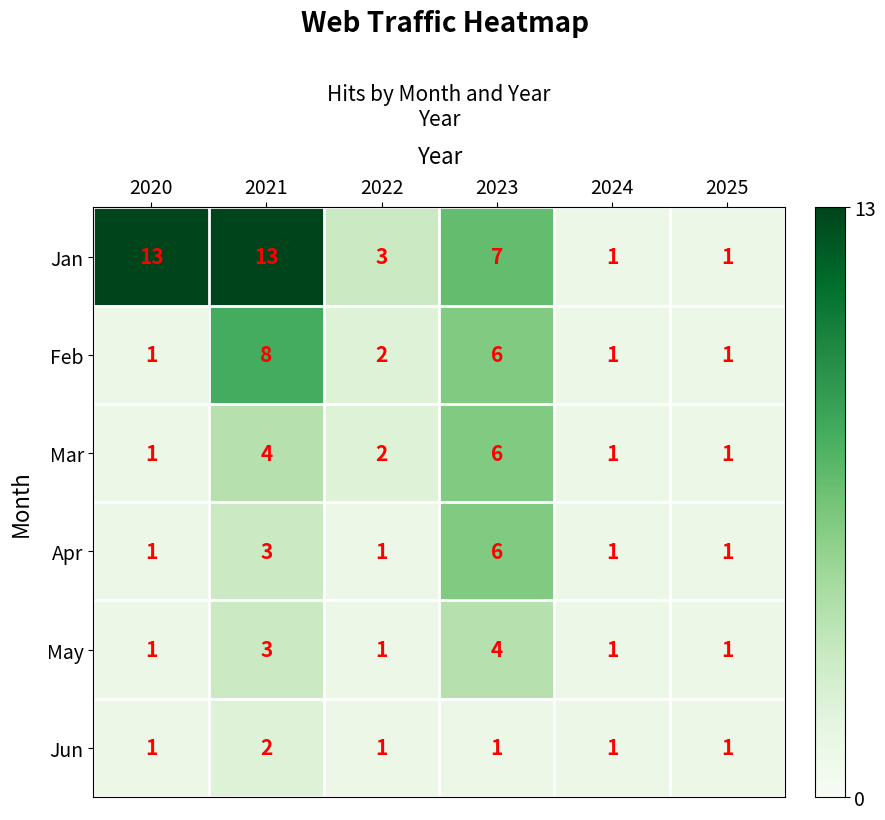

At which label does Apr reach its peak?

2023